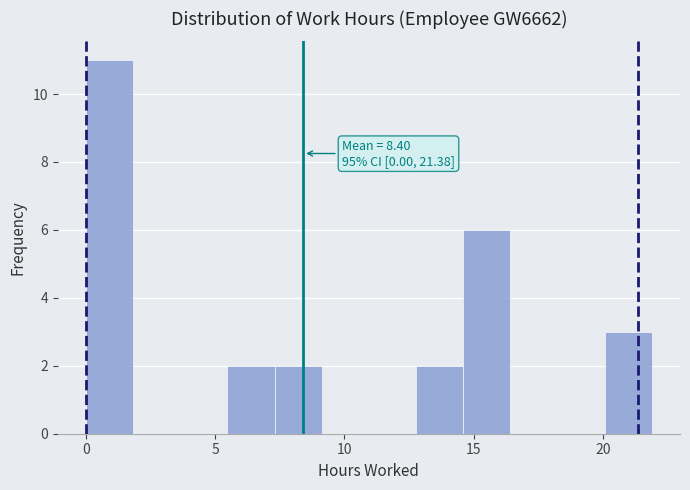

Around what value on the x-axis is the tallest bar? Give the approximate position of its centre, as read against the axis.

1.0